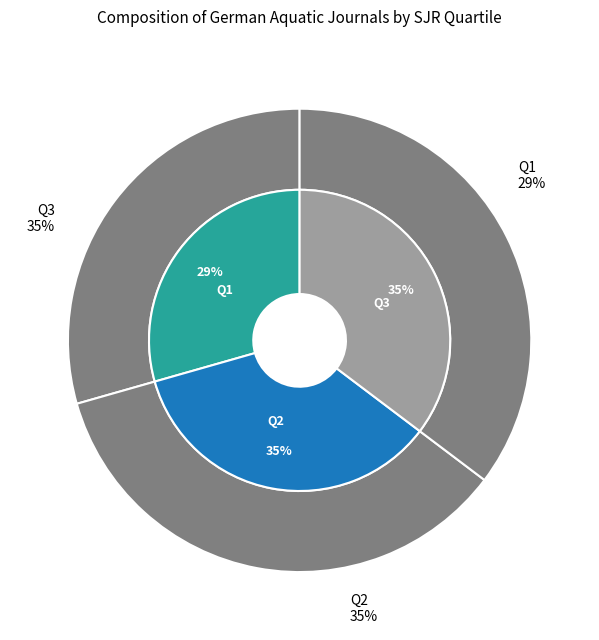

Approximately how many times larger is the value at Q3 compared to Q1?

1.2